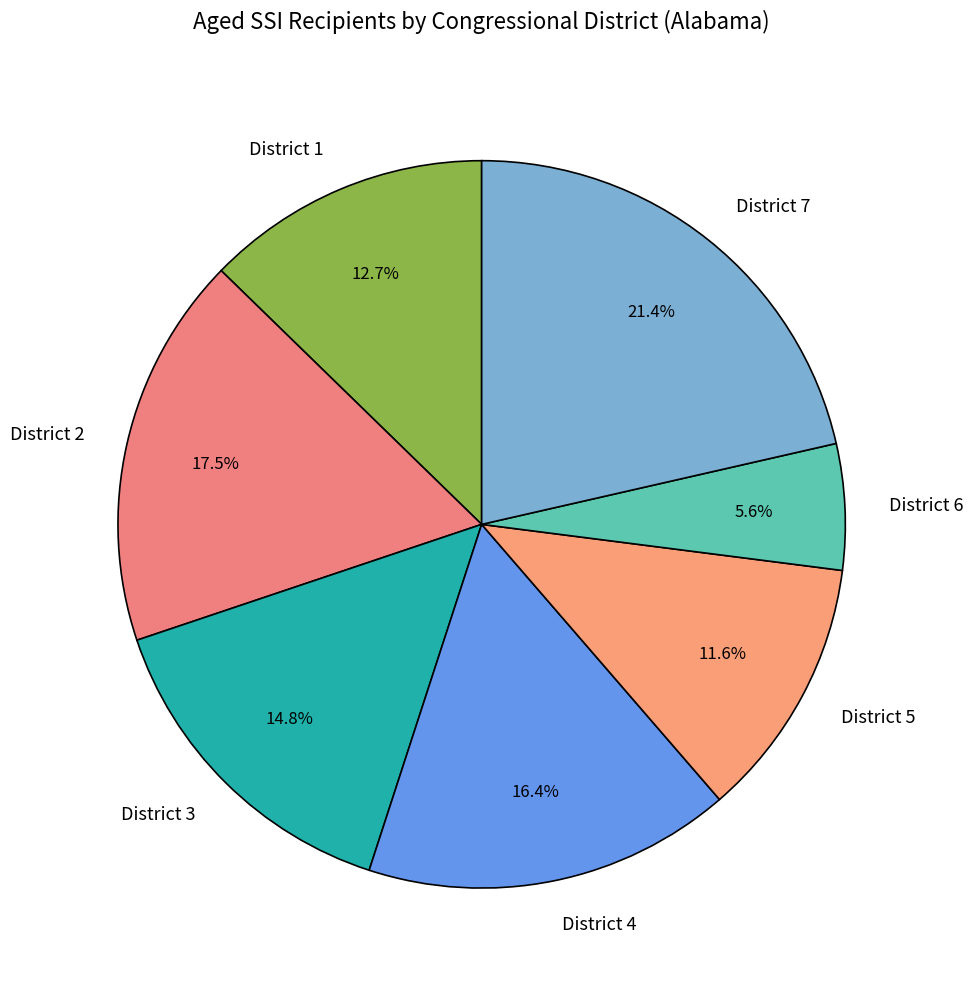

Which slice is the largest?

District 7